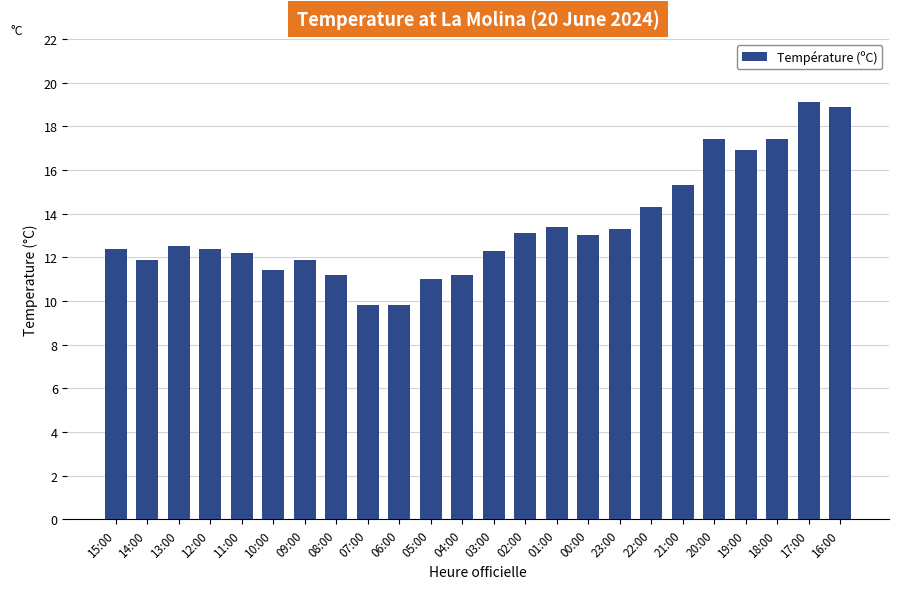

What is the smallest value displayed?

9.8